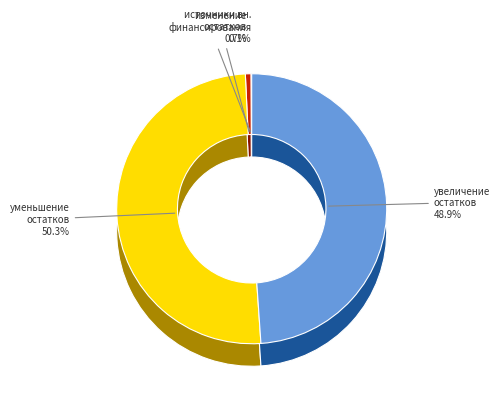

Approximately how many times larger is the value at источники внутреннего финансирования compared to изменение остатков средств?

0.1